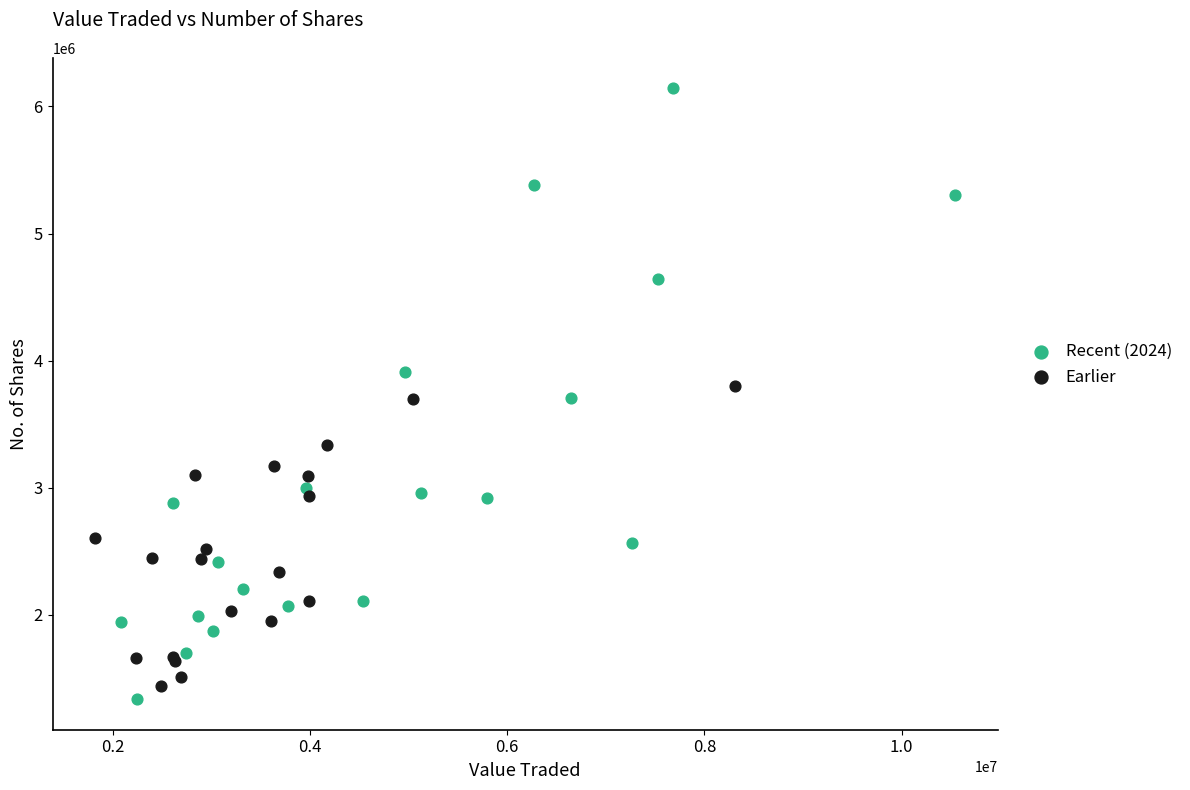

Which series contains the lowest Y value?

Recent (2024)